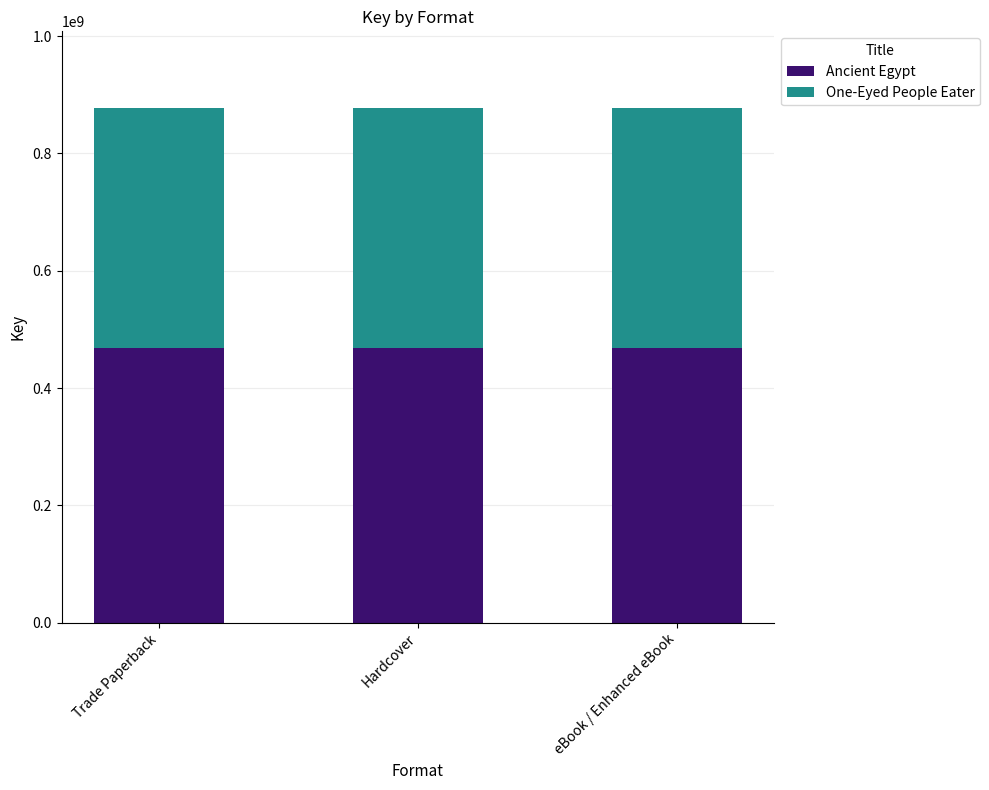

True or false: Ancient Egypt has a value of 467682668 at Trade Paperback.

True